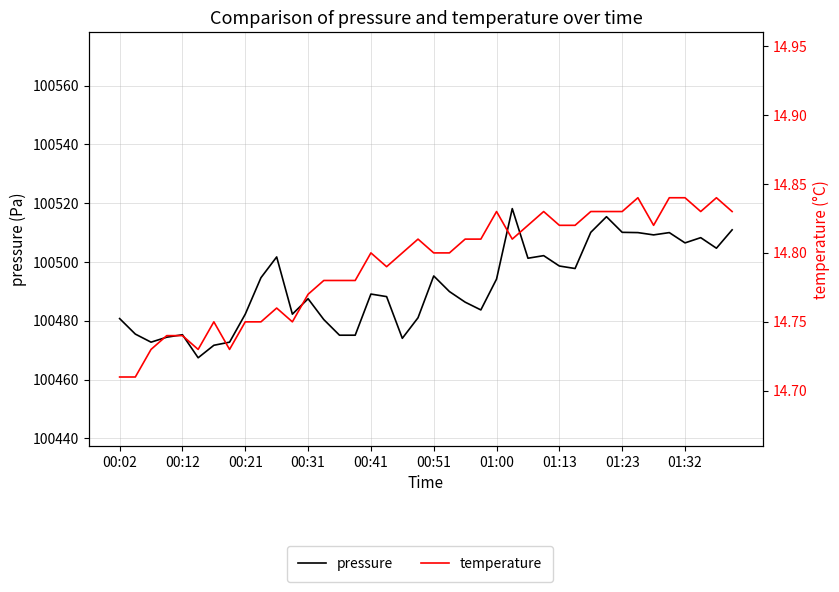

True or false: temperature has more than 0 interior local peaks.

True